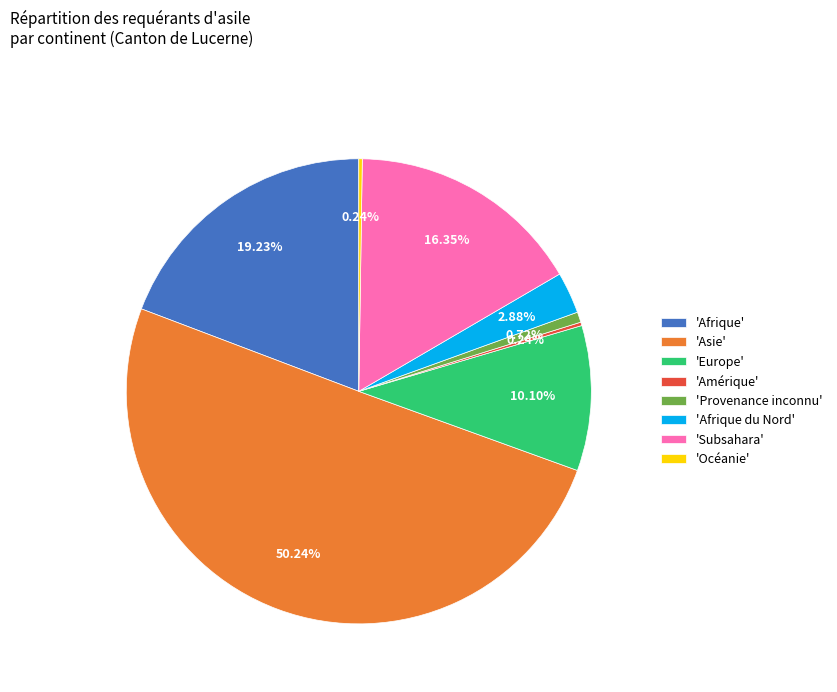

What is the largest slice in the pie chart?

'Asie'